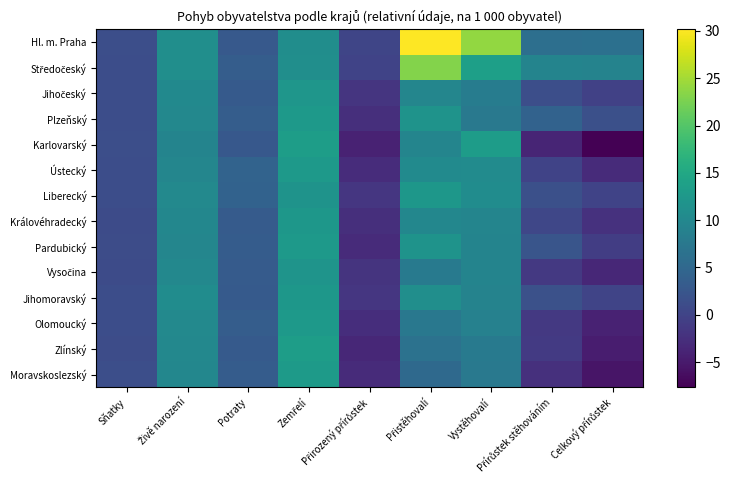

Which has a higher value, Celkový přírůstek or Živě narození?

Živě narození